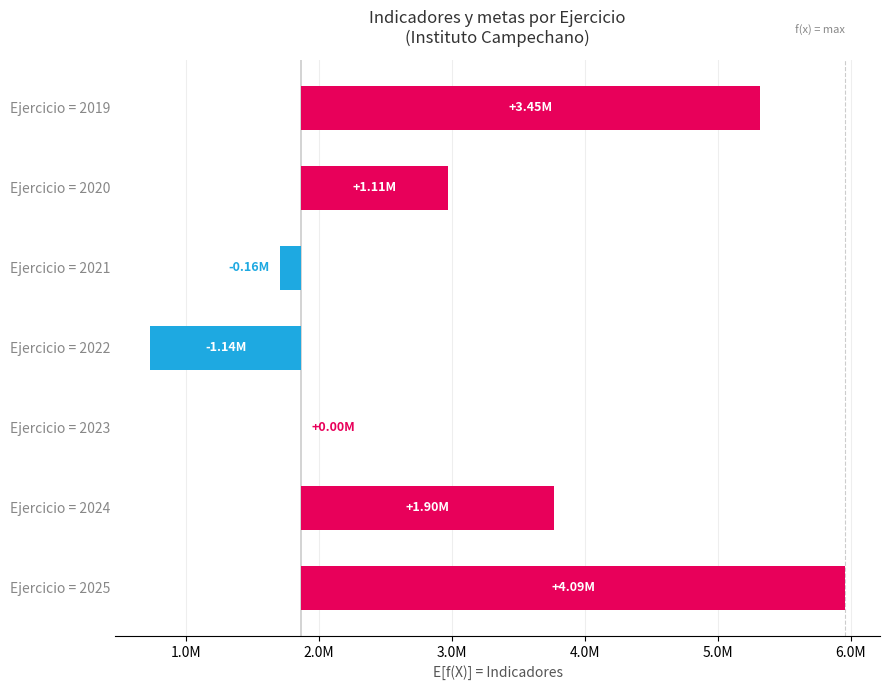

Which has a higher value, Ejercicio = 2019 or Ejercicio = 2025?

Ejercicio = 2025